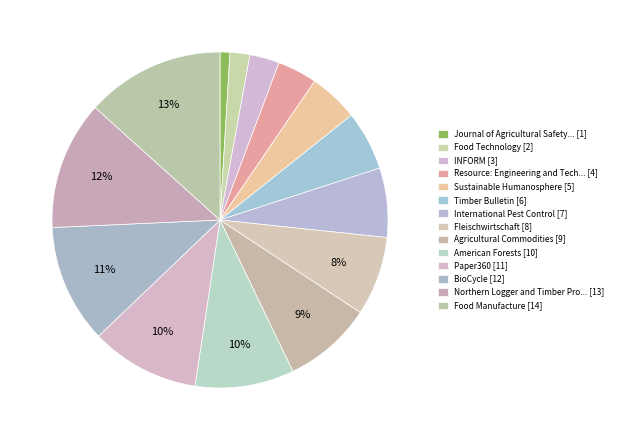

How many slices are in this pie chart?

14